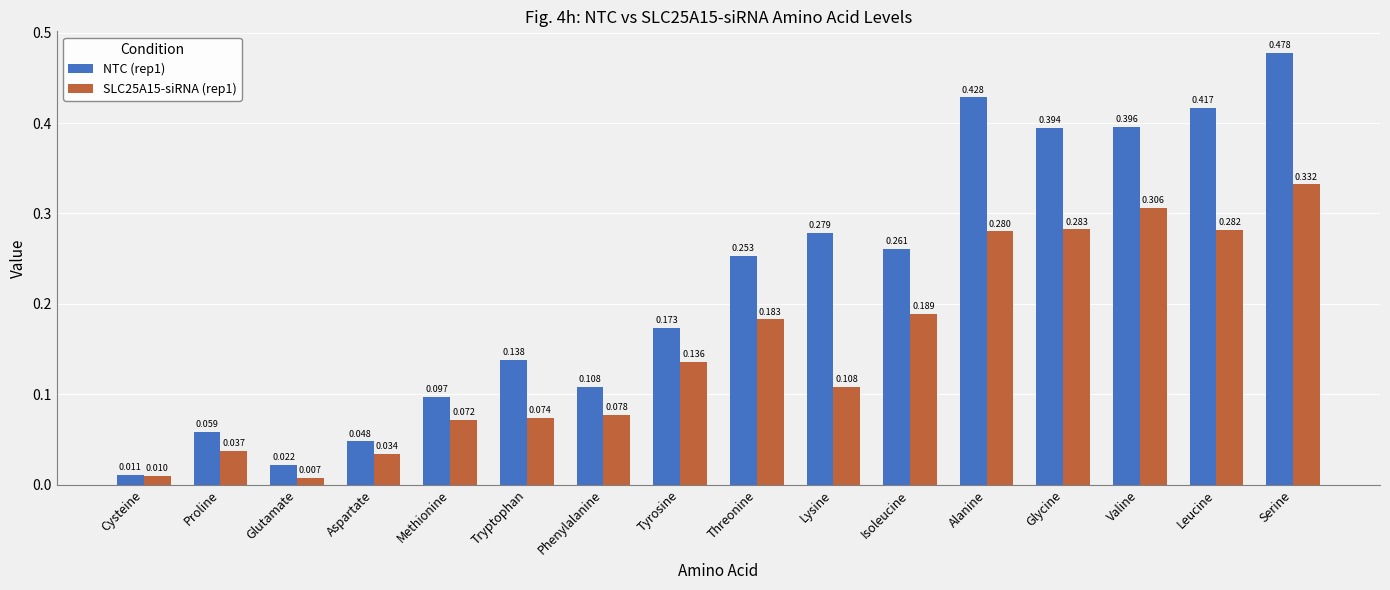

List the labels in order of SLC25A15-siRNA (rep1) value, smallest first.

Glutamate, Cysteine, Aspartate, Proline, Methionine, Tryptophan, Phenylalanine, Lysine, Tyrosine, Threonine, Isoleucine, Alanine, Leucine, Glycine, Valine, Serine